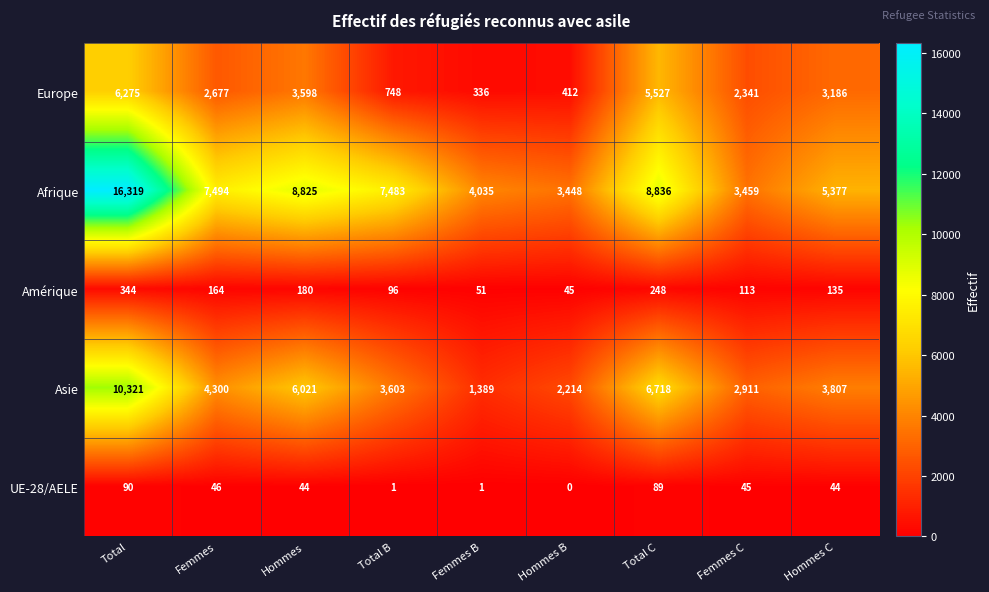

What is the average value of the Europe series?

2789